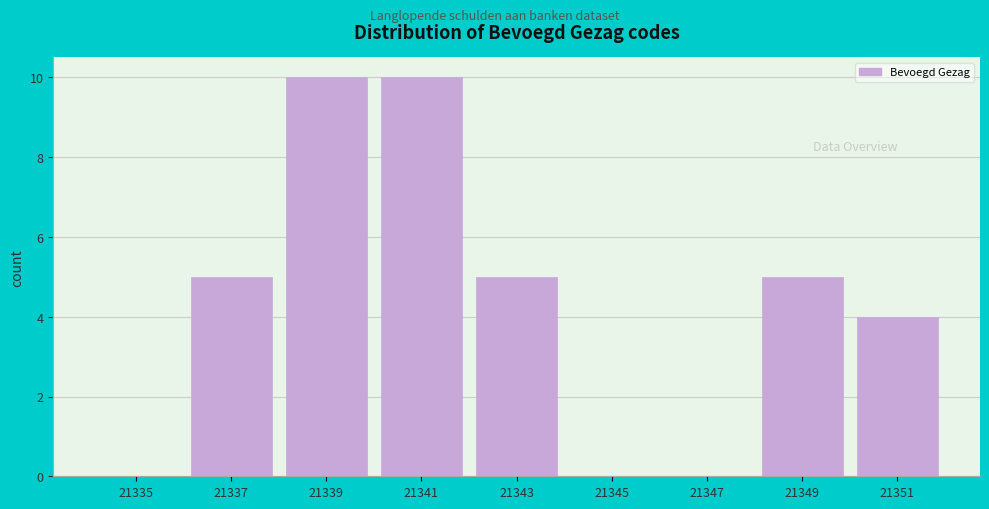

Reading left to right, list all the values displayed in this chart.

21335=0	21337=5	21339=10	21341=10	21343=5	21345=0	21347=0	21349=5	21351=4